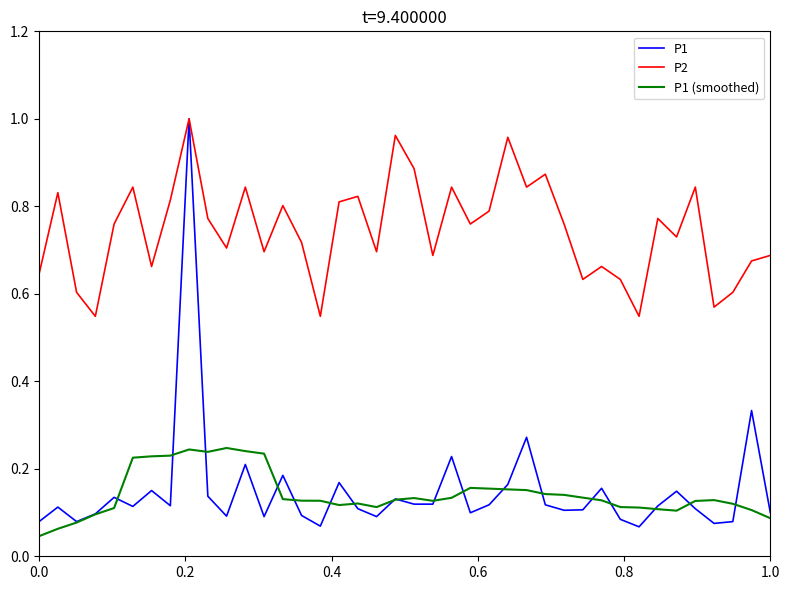

Which series has the largest total across all categories?

P2